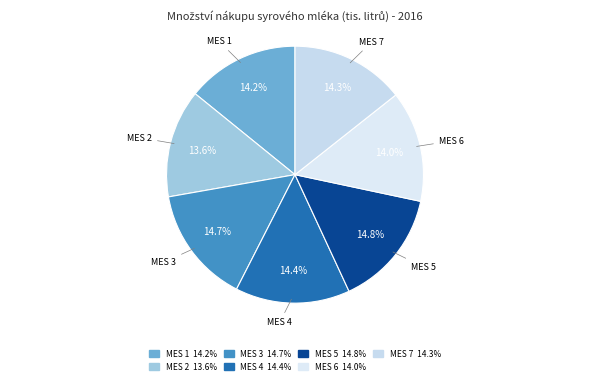

Is there a majority slice in this chart?

No